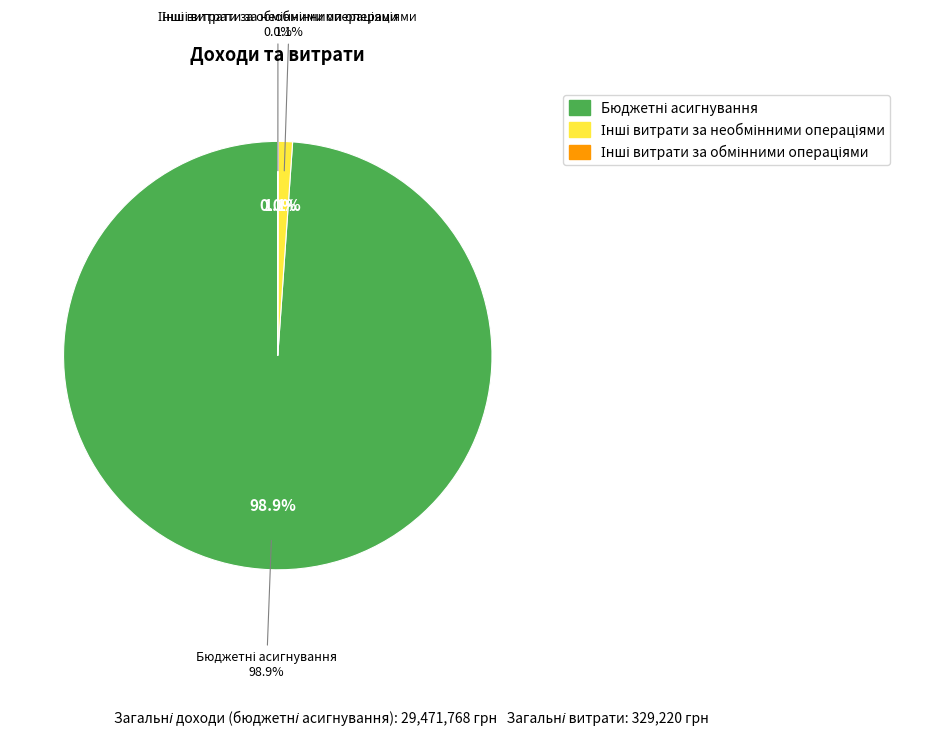

Rank the categories by value from highest to lowest.

Бюджетні асигнування, Інші витрати за необмінними операціями, Інші витрати за обмінними операціями